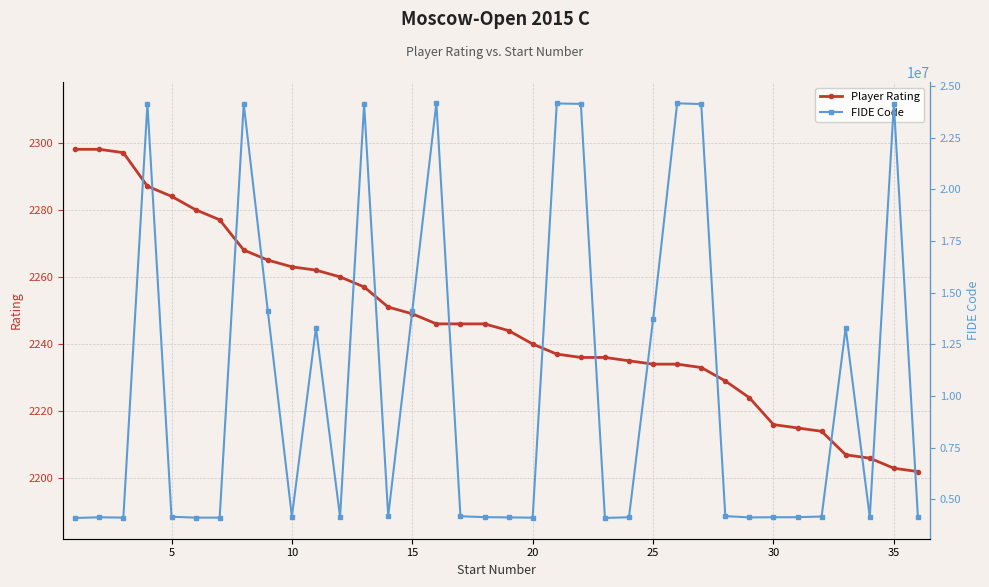

The Player Rating series shows 3085 at 30. True or false?

False